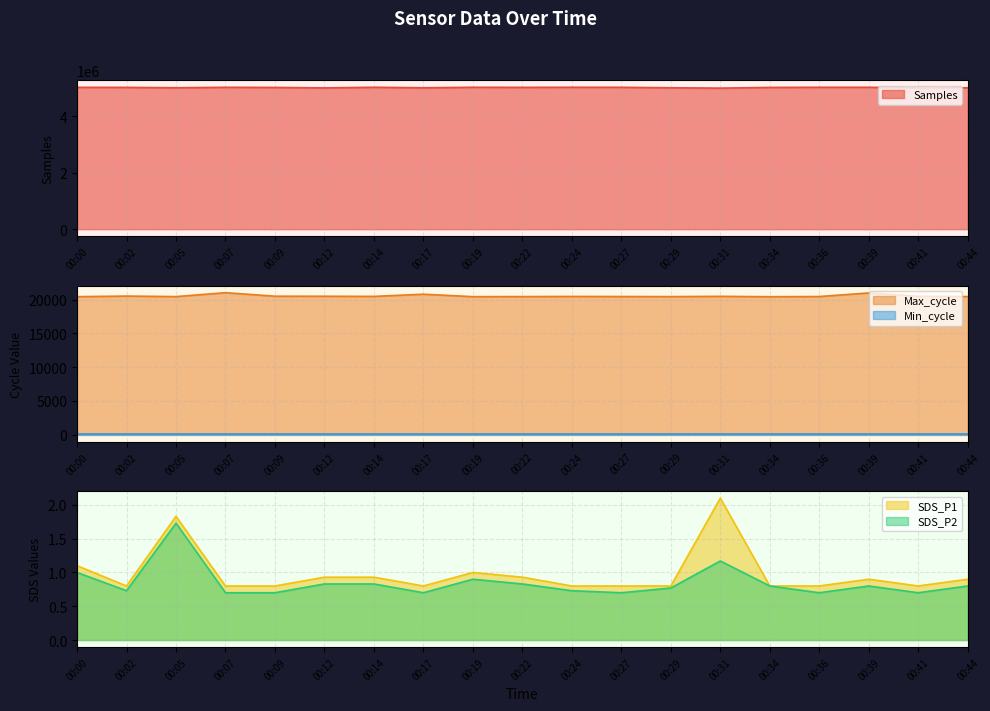

What is the sum of all SDS_P2 values?

16.1